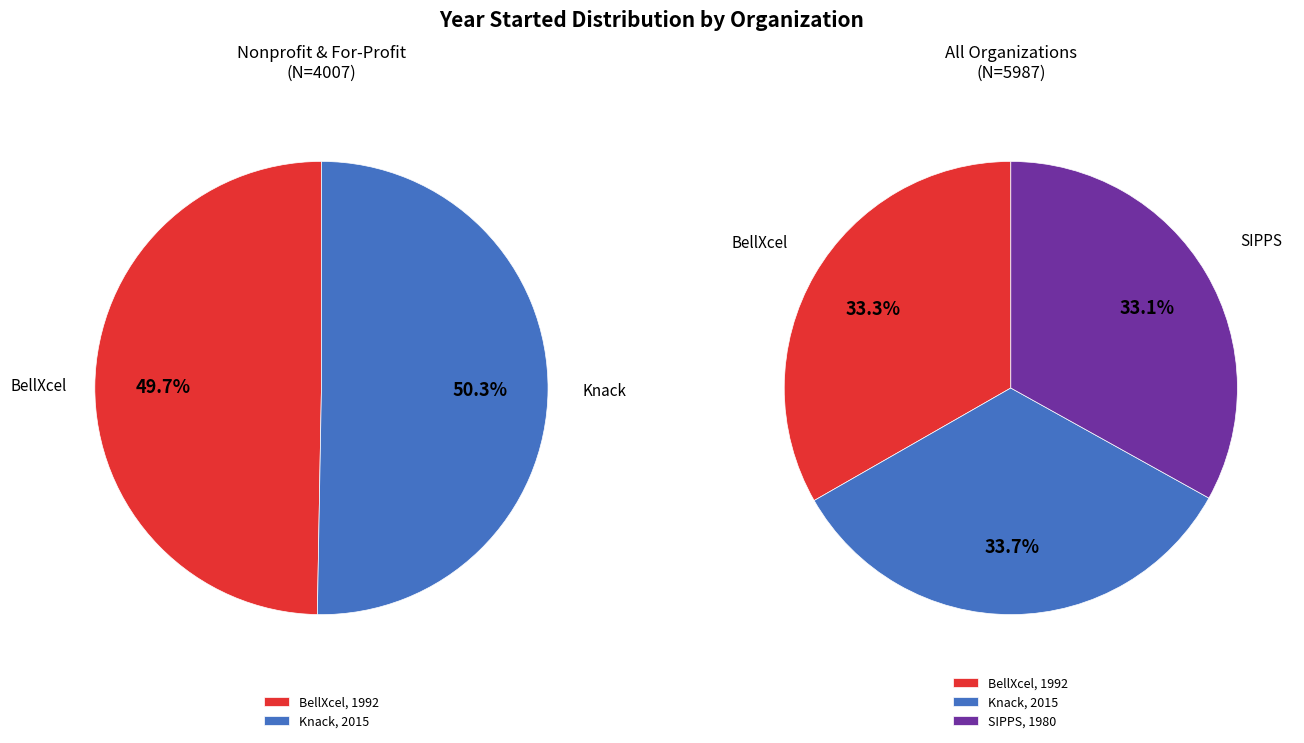

Which category has the smallest portion of the pie?

SIPPS